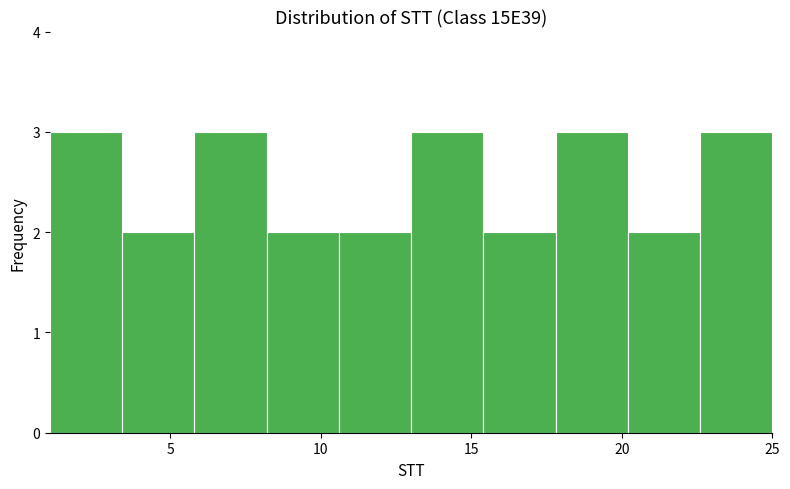

Reading left to right, list every bar in this chart as the range it spans on the x-axis followed by its height. Neither the bar edges nor the heights are printed on the chart, so give them approximately, as read against the axes.

1.0 to 3.4: 3
3.4 to 5.8: 2
5.8 to 8.2: 3
8.2 to 10.6: 2
10.6 to 13.0: 2
13.0 to 15.4: 3
15.4 to 17.8: 2
17.8 to 20.2: 3
20.2 to 22.6: 2
22.6 to 25.0: 3